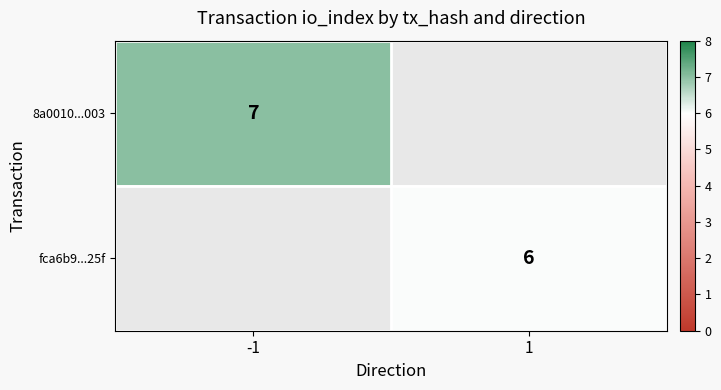

The 8a0010...003 series shows 1.8 at -1. True or false?

False